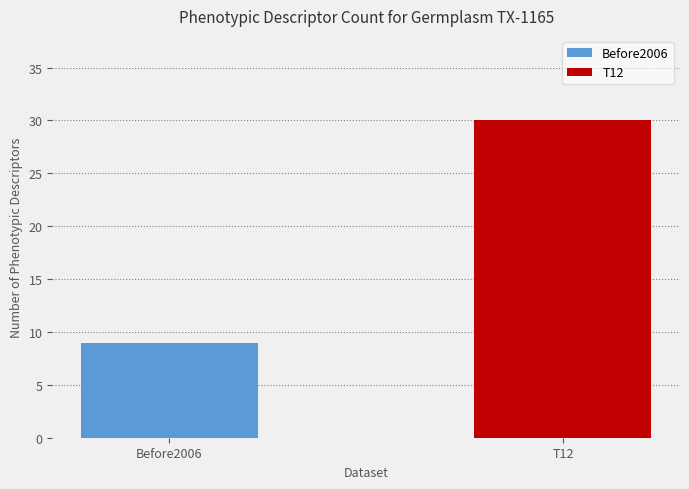

True or false: the data shows 1 at plant height (m).

False